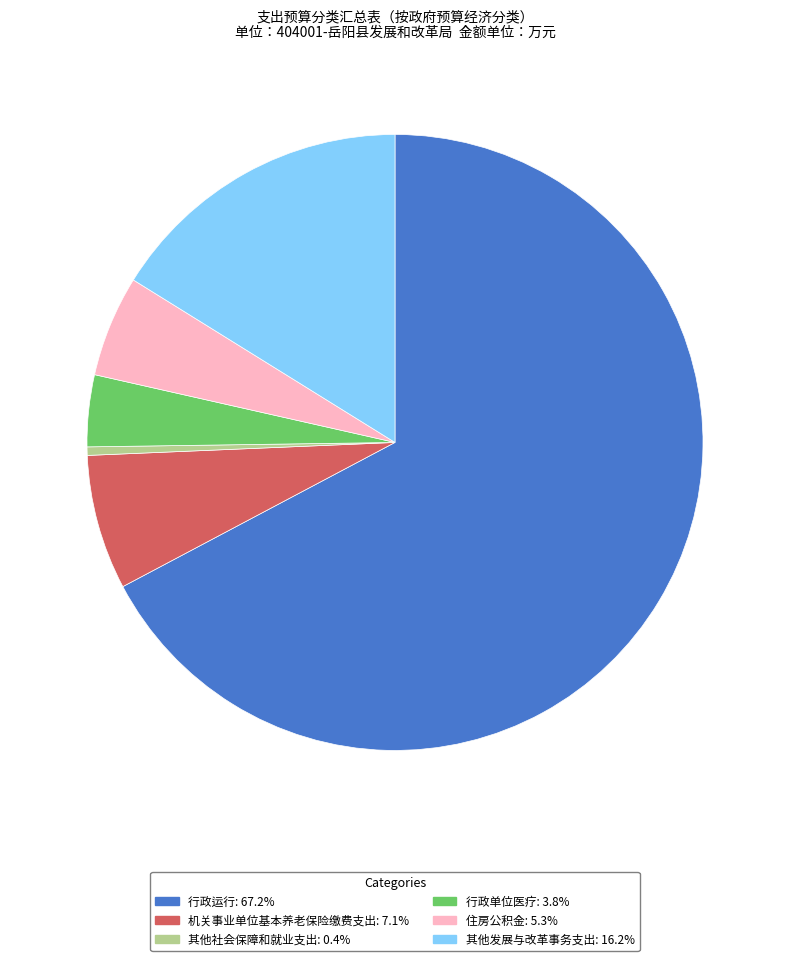

Is 行政运行 the majority of the pie?

Yes